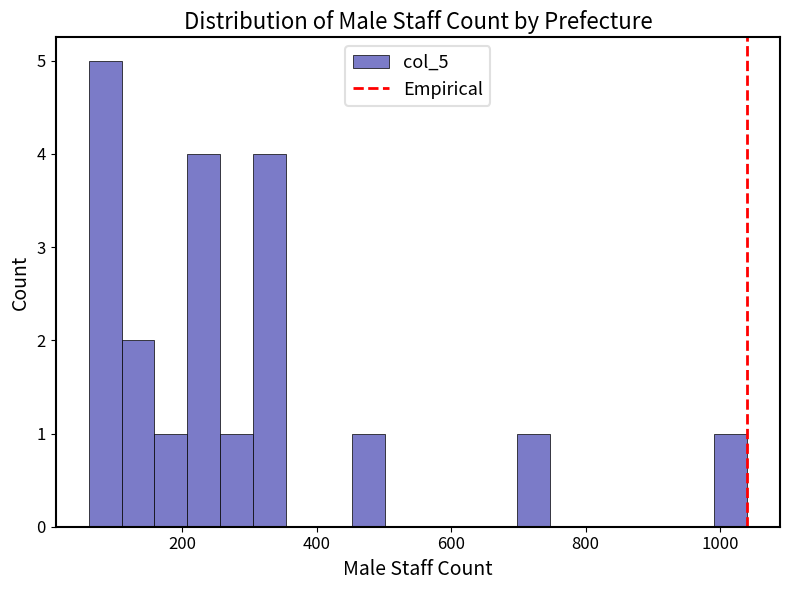

Around what value on the x-axis is the tallest bar? Give the approximate position of its centre, as read against the axis.

80